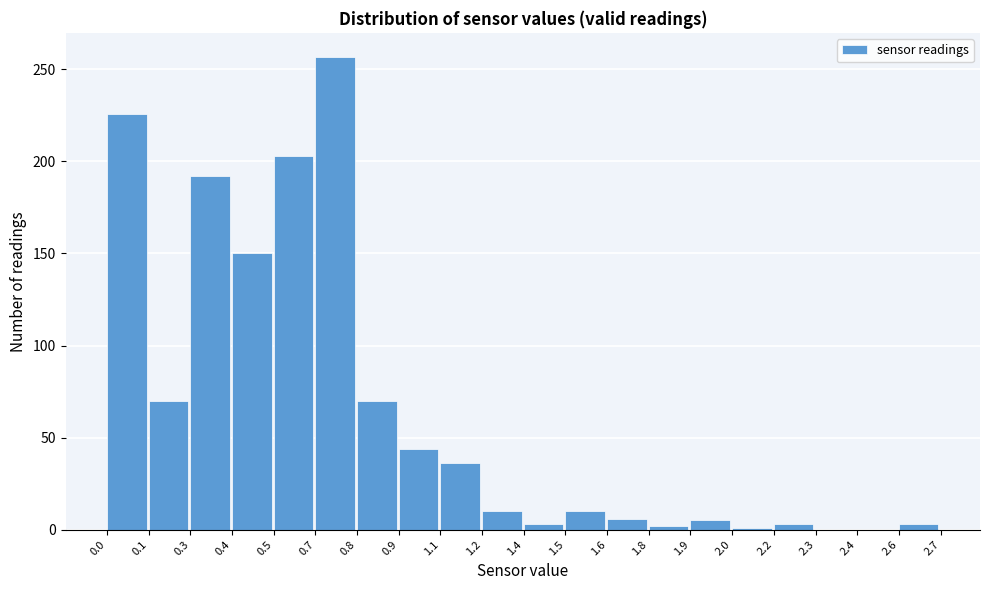

What is the change in value from 1.5 to 2.4?

-10